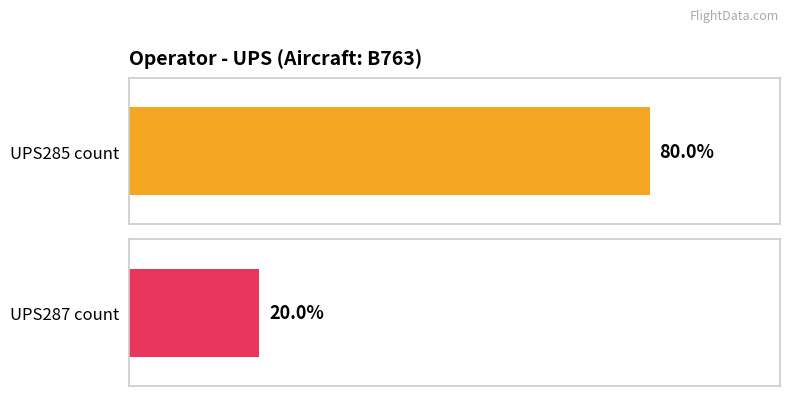

How many bars are there in each group?

2